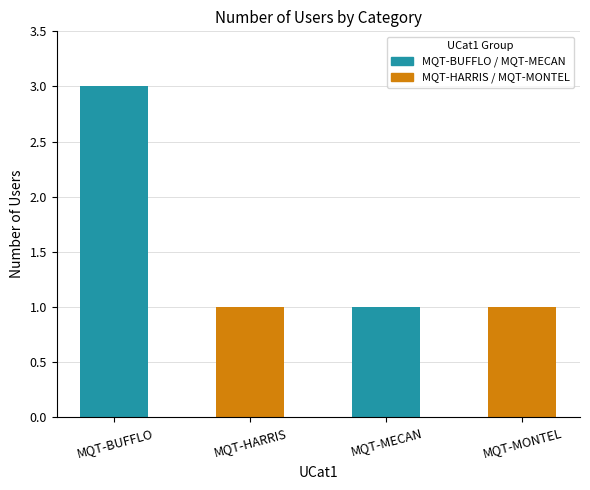

Which label corresponds to the largest value in the chart?

MQT-BUFFLO